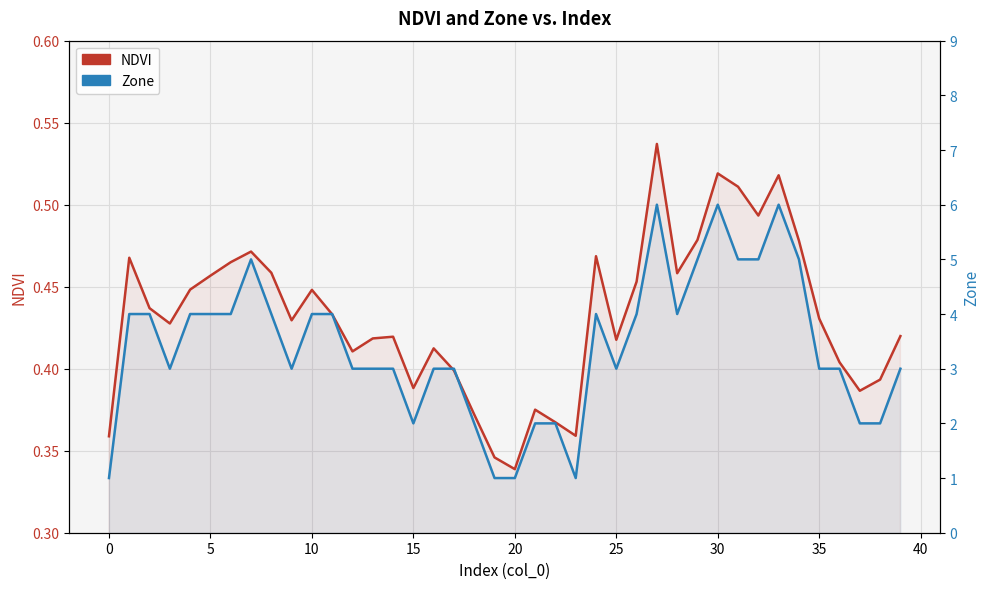

How many categories are shown in the chart?

40